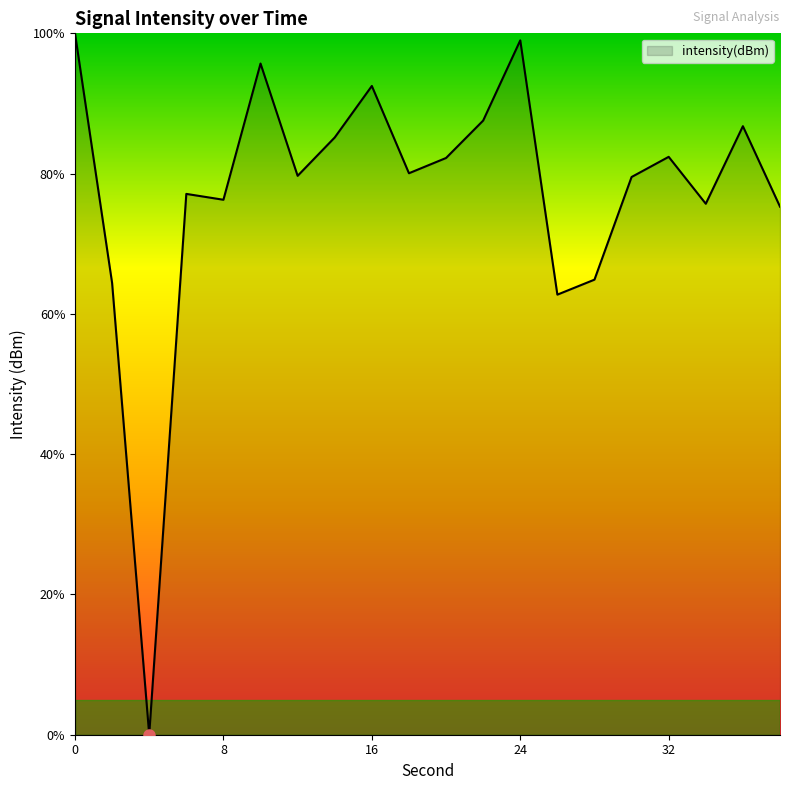

Does the chart have visible grid lines?

No